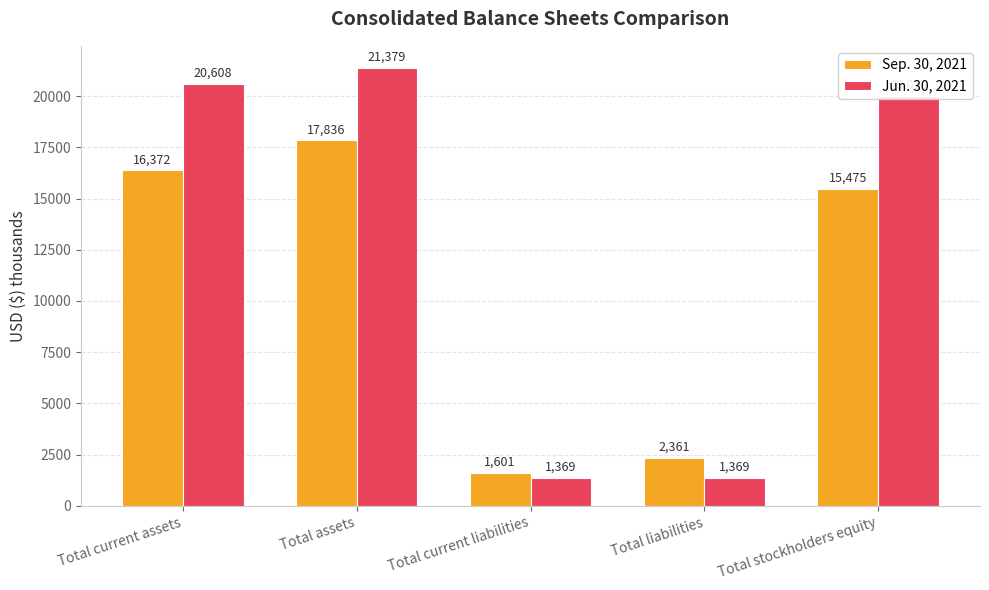

Count the number of categories in the chart.

5